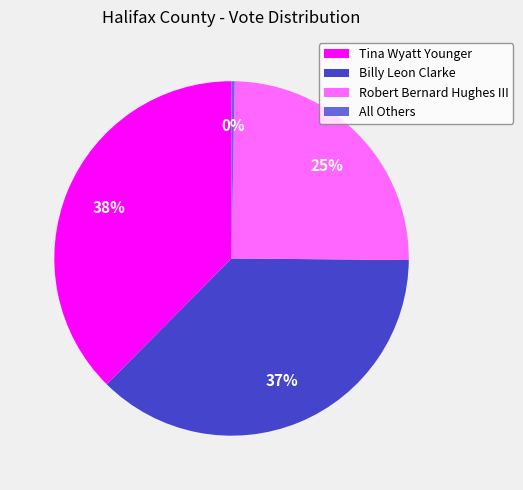

True or false: Billy Leon Clarke accounts for 37% of the total.

True